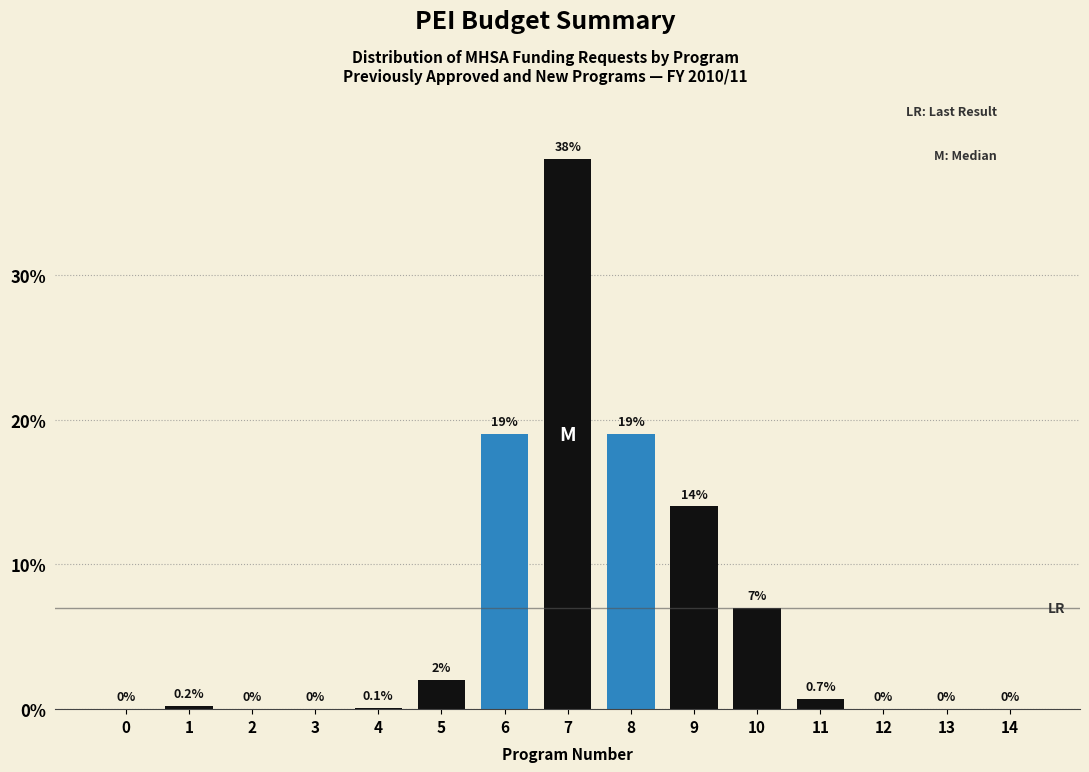

Reading right to left, list all the values displayed in this chart.

14=0.0	13=0.0	12=0.0	11=0.7	10=7.0	9=14.0	8=19.0	7=38.0	6=19.0	5=2.0	4=0.1	3=0.0	2=0.0	1=0.2	0=0.0